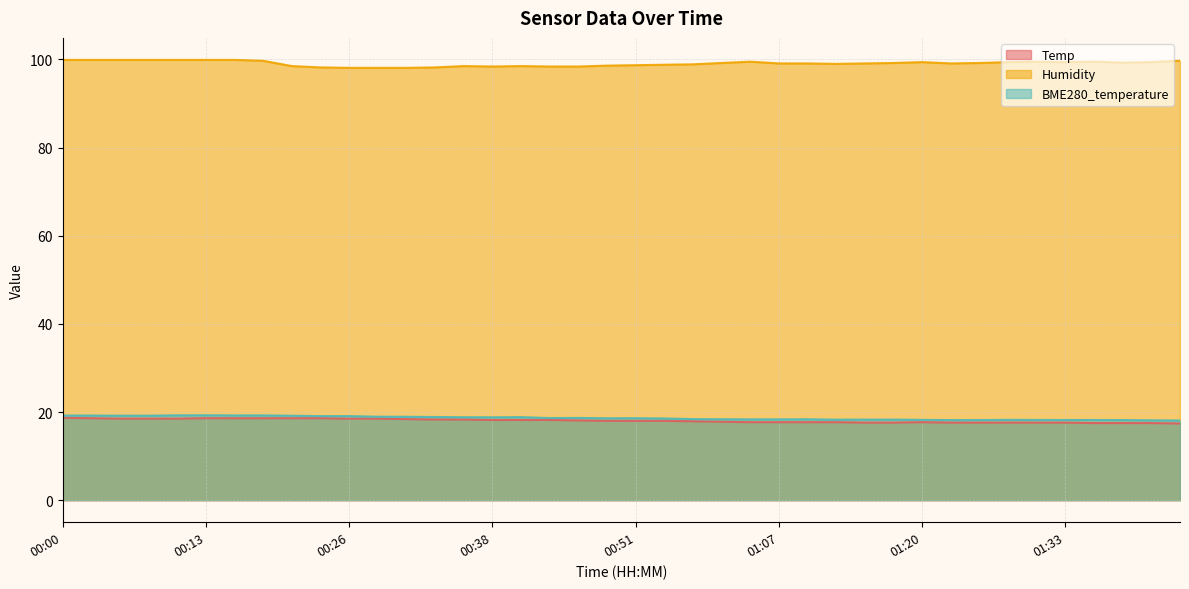

How many lines are shown in the chart?

3